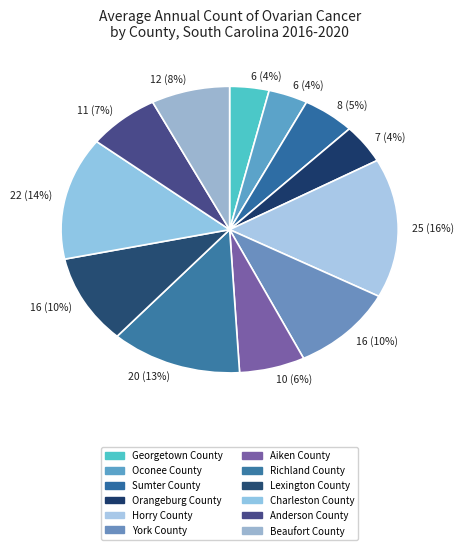

How many segments does this pie chart have?

12